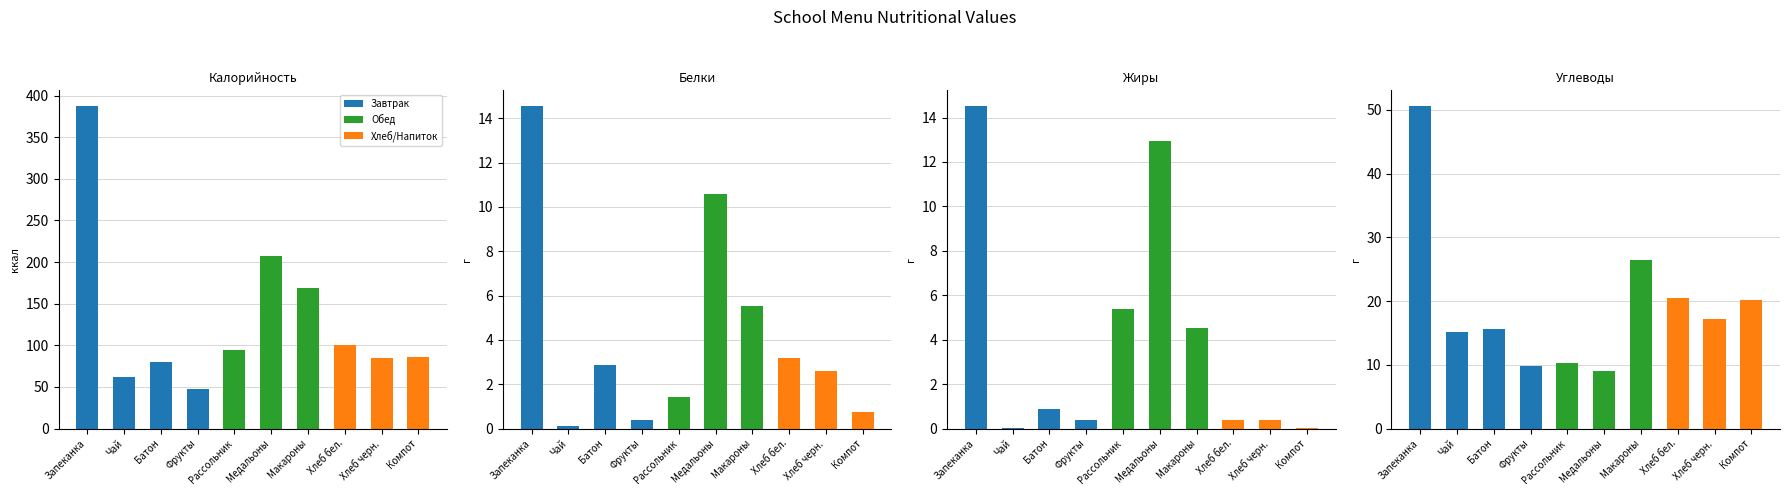

Is the value of Белки at Чай с сахаром и лимоном greater than the value of Углеводы at Рассольник ленинградский?

No